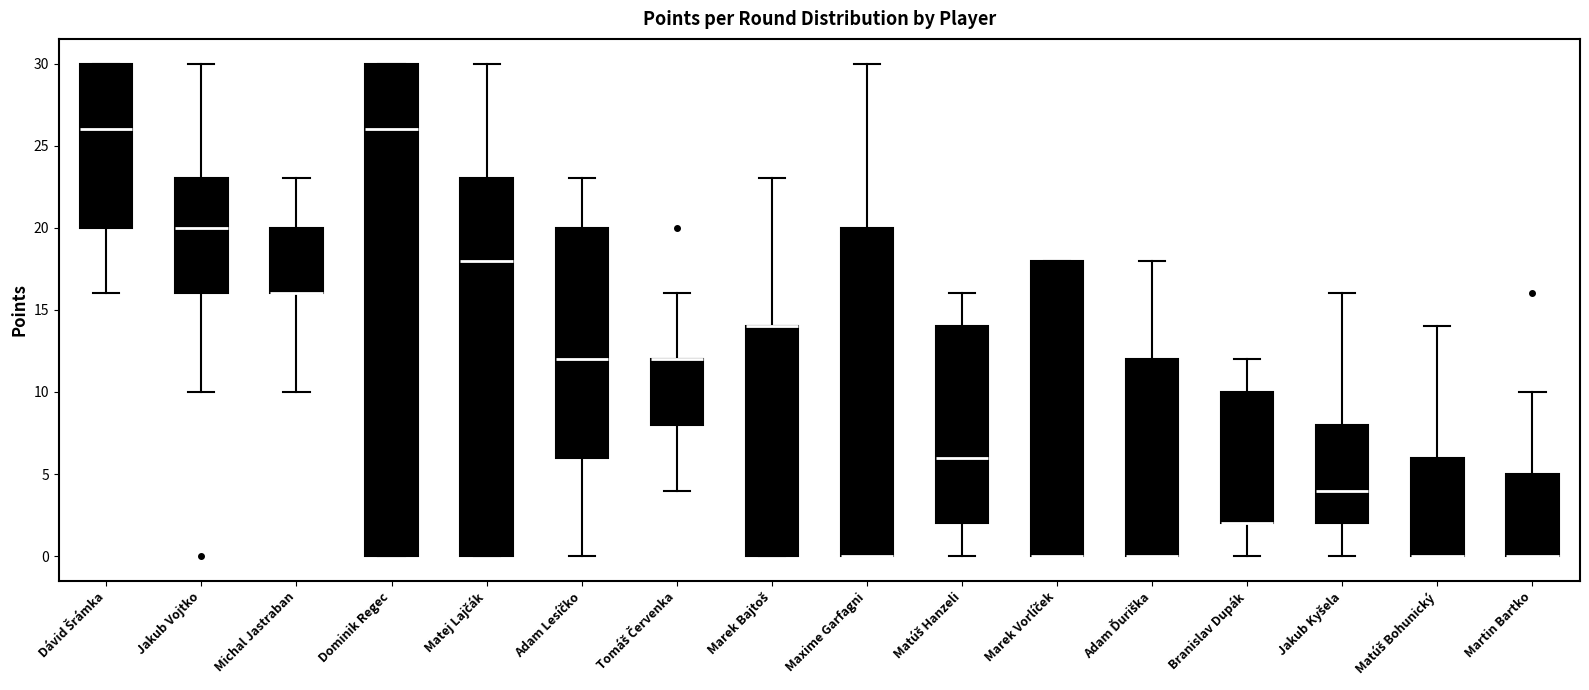

Reading left to right, transcribe this box plot: for each box, give where its median line is, the range the box spans, and where its two whiskers end, as read against the y-axis. The values are not printed on the chart, so give them approximately, as read against the axis.

Dávid Šrámka: median 26, box 20 to 30, whiskers 16 to 30
Jakub Vojtko: median 20, box 16 to 23, whiskers 10 to 30
Michal Jastraban: median 16 (drawn on the box's lower edge), box 16 to 20, whiskers 10 to 23
Dominik Regec: median 26, box 0 to 30, whiskers 0 to 30
Matej Lajčák: median 18, box 0 to 23, whiskers 0 to 30
Adam Lesíčko: median 12, box 6 to 20, whiskers 0 to 23
Tomáš Červenka: median 12 (drawn on the box's upper edge), box 8 to 12, whiskers 4 to 16
Marek Bajtoš: median 14 (drawn on the box's upper edge), box 0 to 14, whiskers 0 to 23
Maxime Garfagni: median 0 (drawn on the box's lower edge), box 0 to 20, whiskers 0 to 30
Matúš Hanzeli: median 6, box 2 to 14, whiskers 0 to 16
Marek Vorlíček: median 0 (drawn on the box's lower edge), box 0 to 18, whiskers 0 to 18
Adam Ďuriška: median 0 (drawn on the box's lower edge), box 0 to 12, whiskers 0 to 18
Branislav Dupák: median 2 (drawn on the box's lower edge), box 2 to 10, whiskers 0 to 12
Jakub Kyšela: median 4, box 2 to 8, whiskers 0 to 16
Matúš Bohunický: median 0 (drawn on the box's lower edge), box 0 to 6, whiskers 0 to 14
Martin Bartko: median 0 (drawn on the box's lower edge), box 0 to 5, whiskers 0 to 10